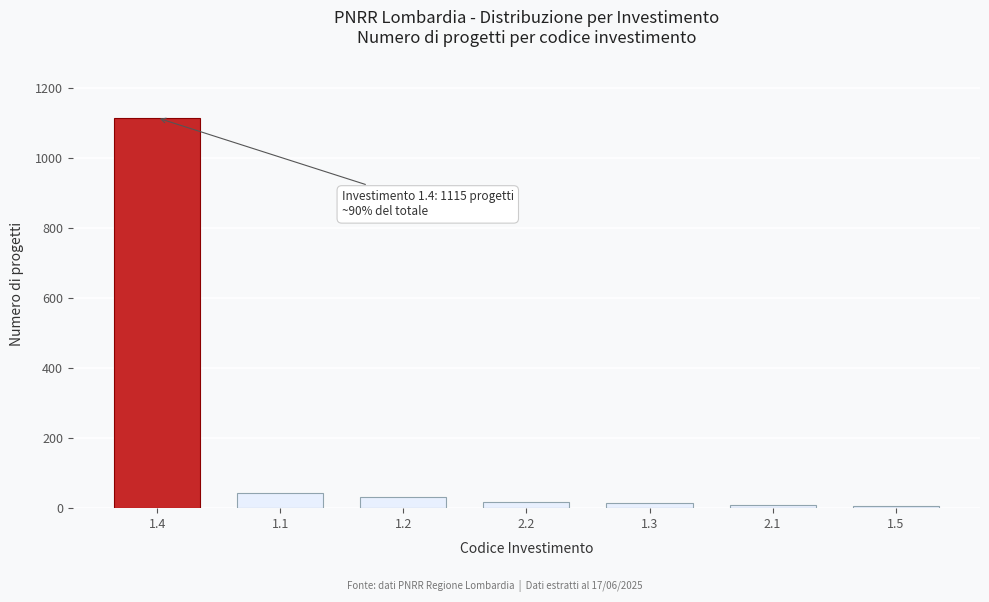

The value at 1.4 is 1589. True or false?

False